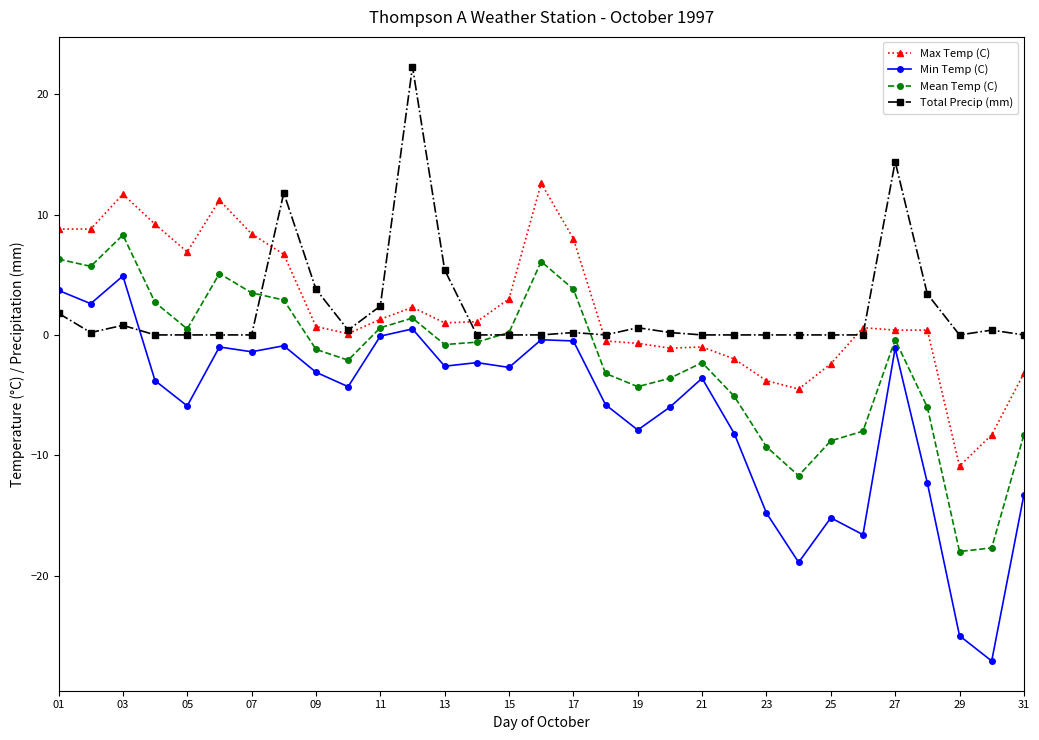

True or false: Max Temp (C) and Min Temp (C) intersect in this chart.

False